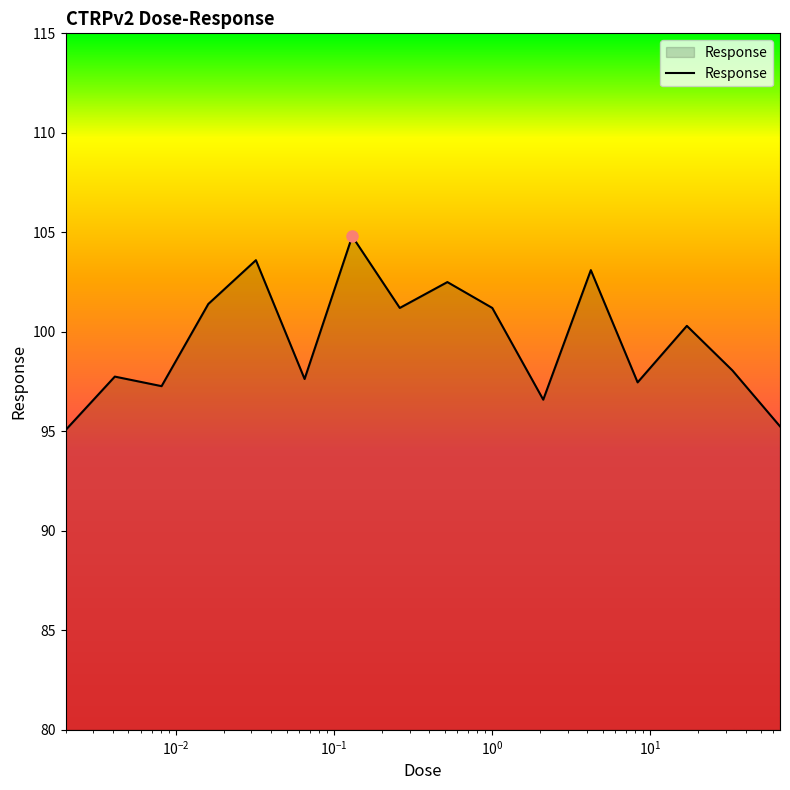

What is the difference between the maximum and minimum values?

9.7